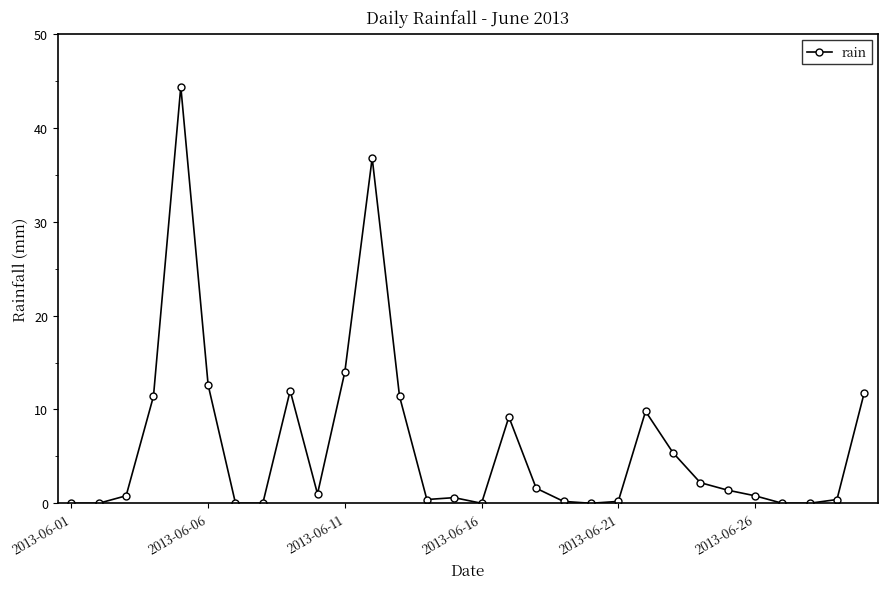

What is the greatest value displayed?

44.4